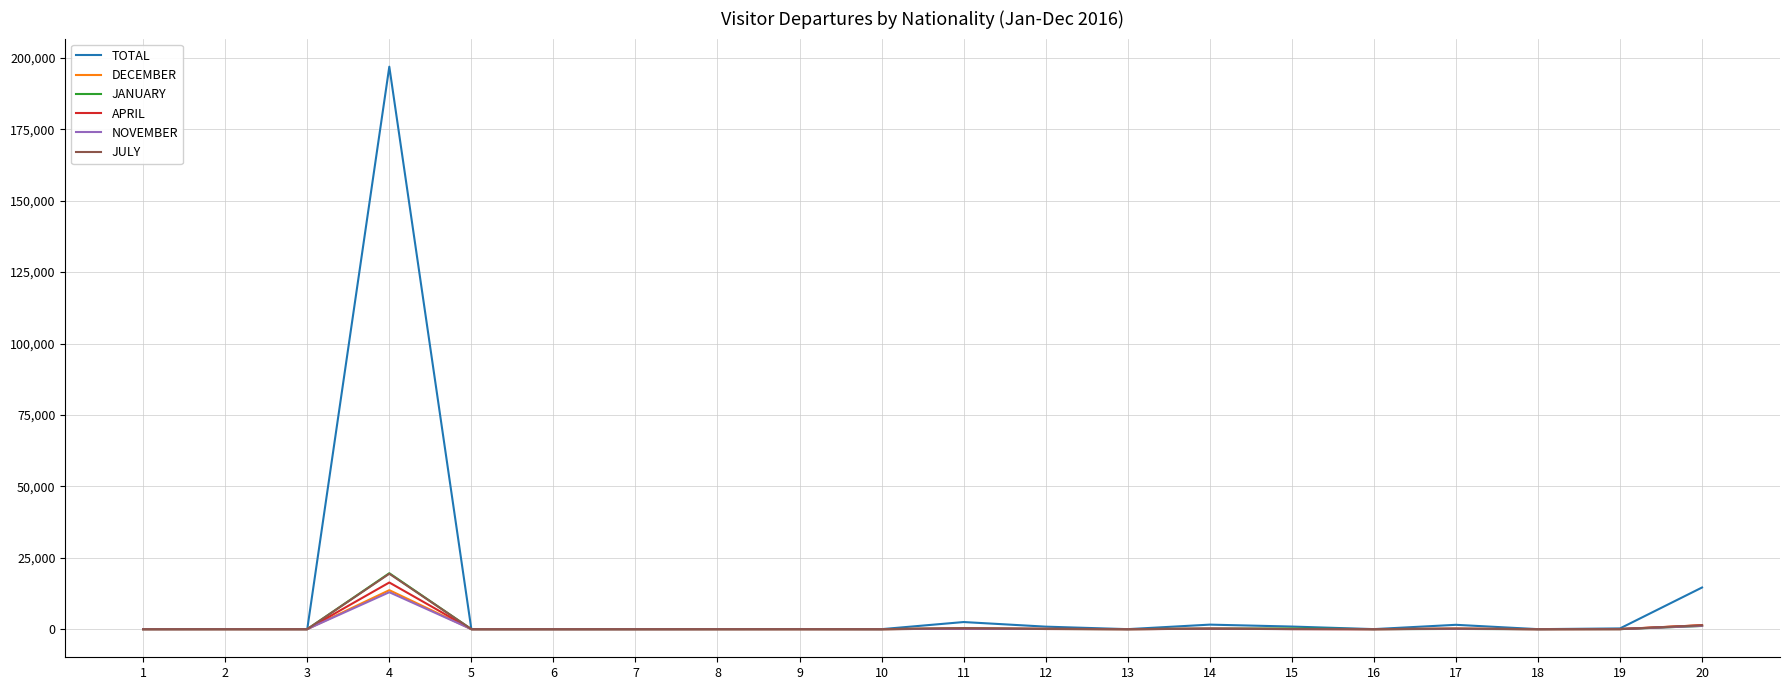

Which series has the widest spread of values?

TOTAL